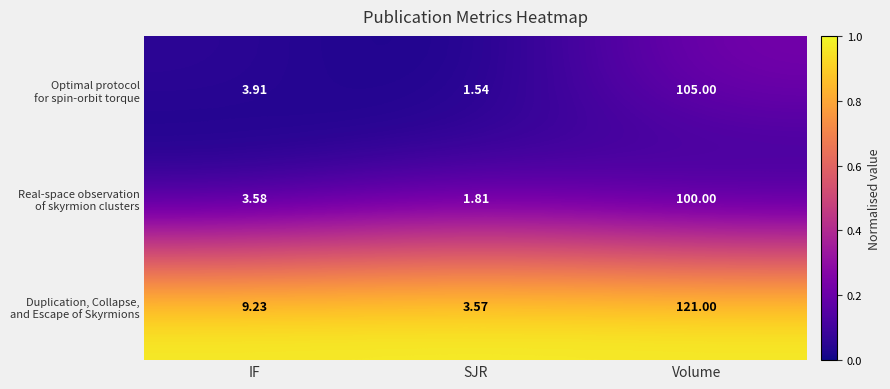

At which category is the sum across all series the highest?

Volume